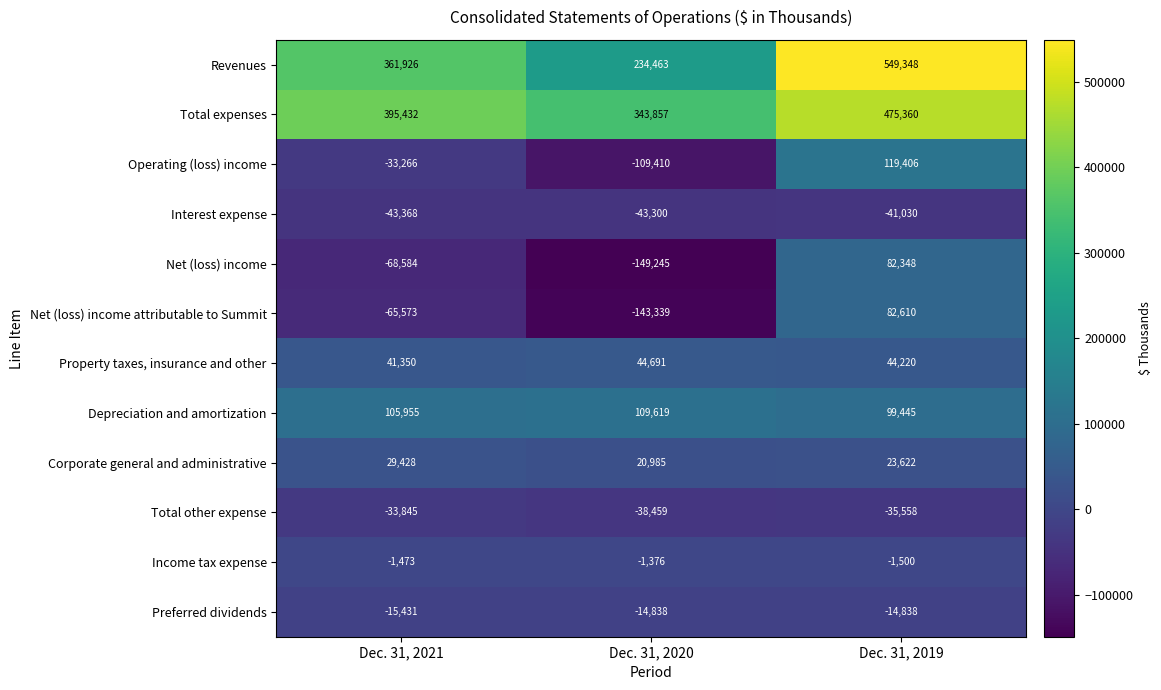

What is the difference between the Total expenses values at Dec. 31, 2019 and Dec. 31, 2020?

131503